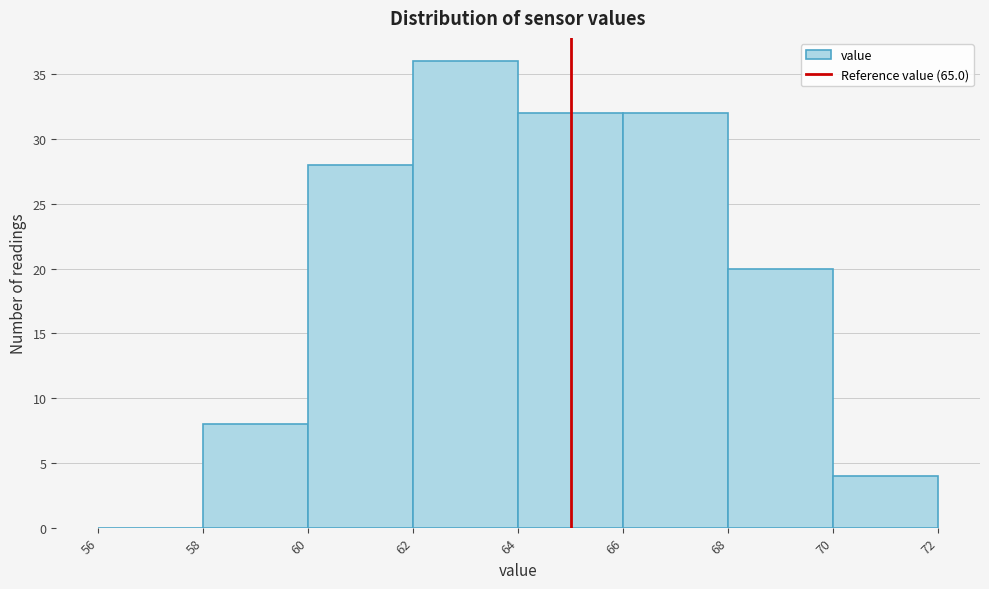

Reading left to right, transcribe this chart: for each bar, give the range it covers on the x-axis and its height. The values are not printed on the chart, so give them approximately, as read against the axis.

56 to 58: 0
58 to 60: 8
60 to 62: 28
62 to 64: 36
64 to 66: 32
66 to 68: 32
68 to 70: 20
70 to 72: 4